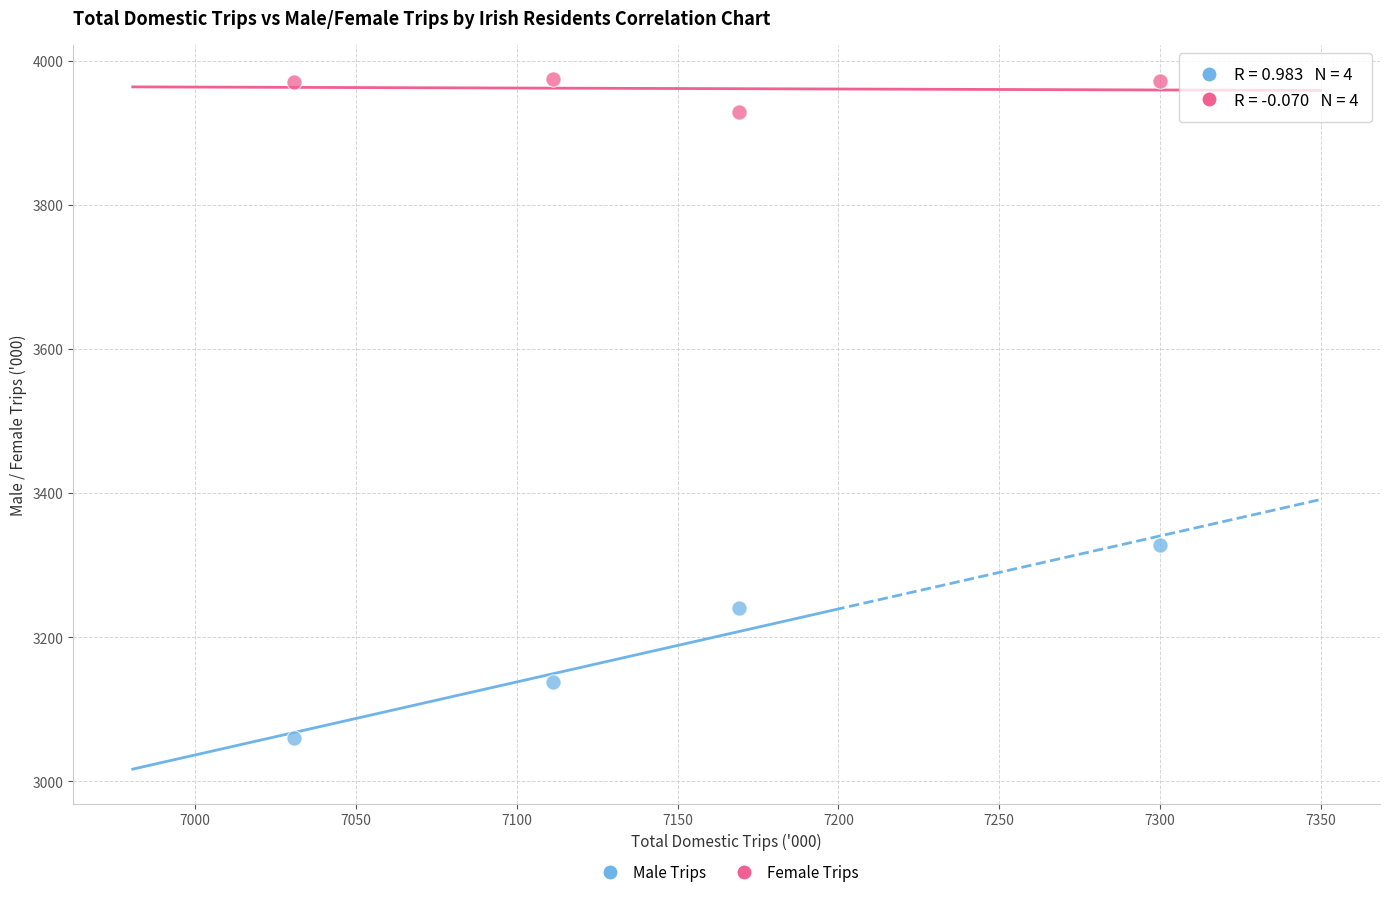

What are all the series names shown in the legend?

Male Trips, Female Trips